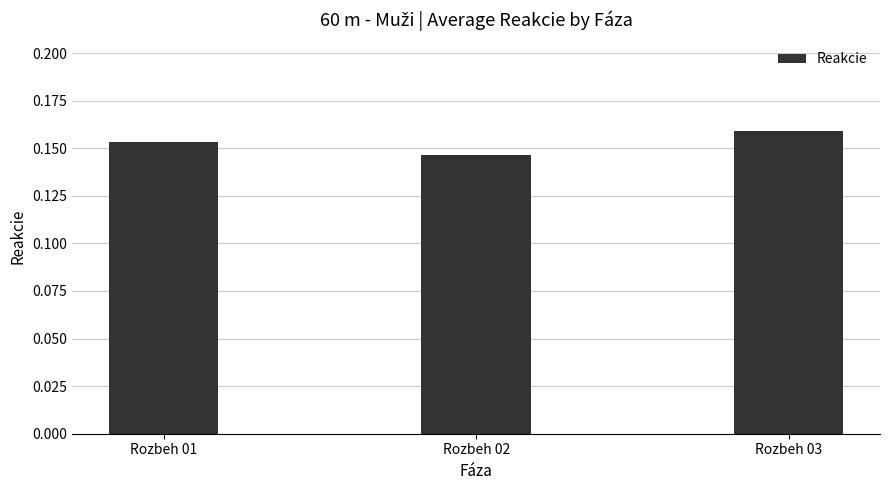

Rank the categories by value from lowest to highest.

Rozbeh 02, Rozbeh 01, Rozbeh 03